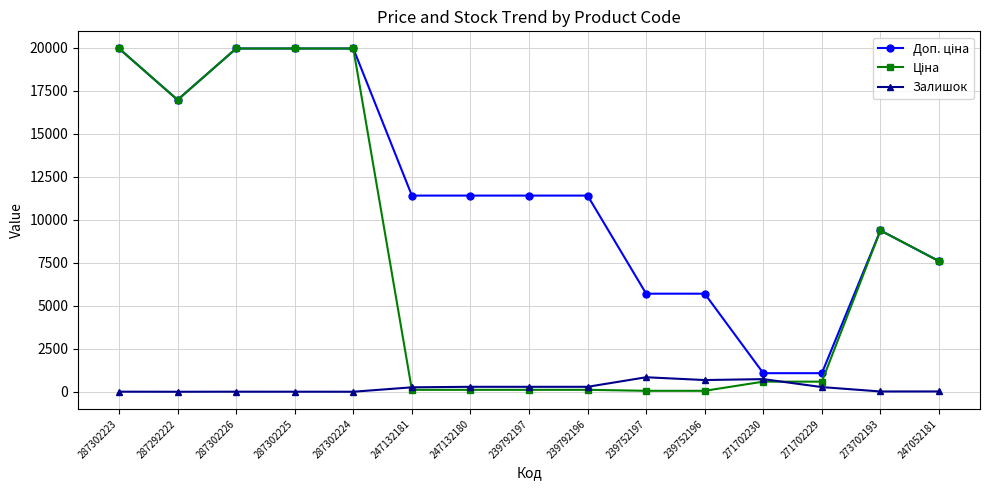

Is it true that Залишок equals 845.0 at 239752197?

True